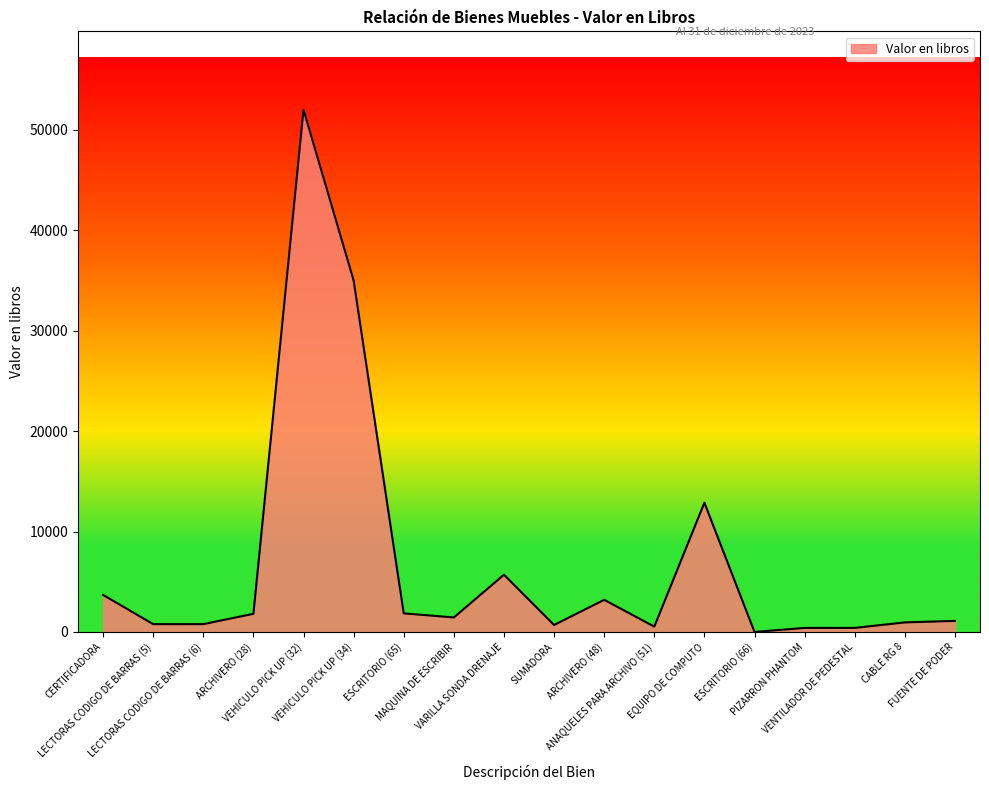

What is the maximum value shown in the chart?

52000.0